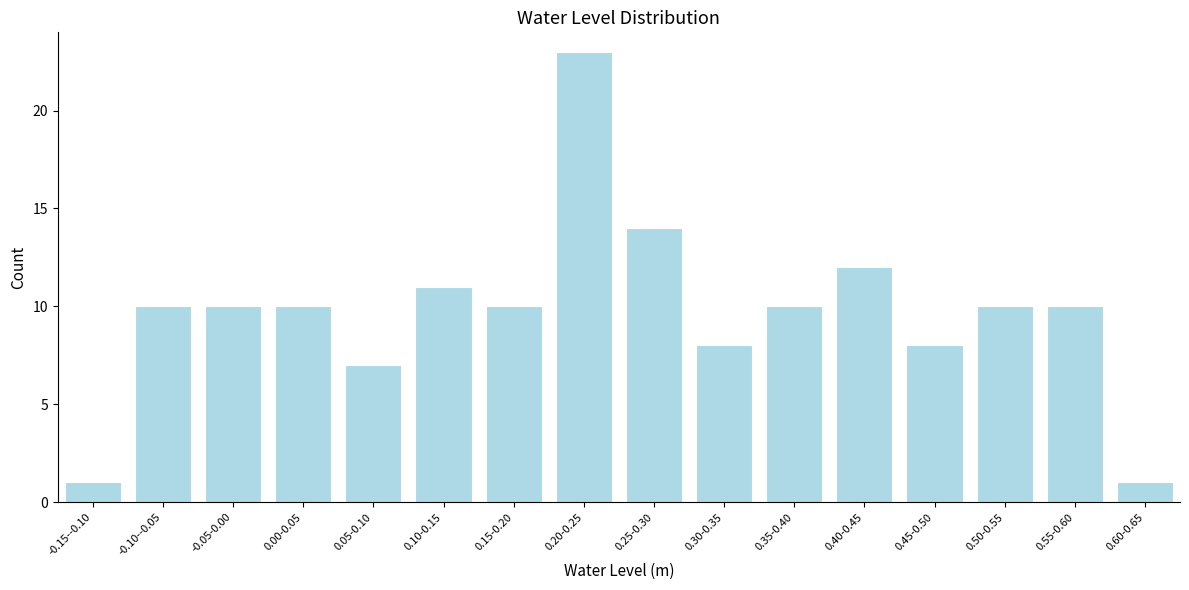

Reading right to left, list all the values displayed in this chart.

0.60-0.65=1	0.55-0.60=10	0.50-0.55=10	0.45-0.50=8	0.40-0.45=12	0.35-0.40=10	0.30-0.35=8	0.25-0.30=14	0.20-0.25=23	0.15-0.20=10	0.10-0.15=11	0.05-0.10=7	0.00-0.05=10	-0.05-0.00=10	-0.10--0.05=10	-0.15--0.10=1